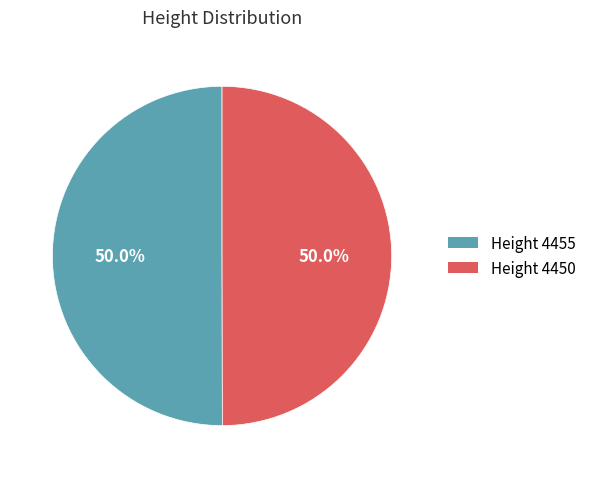

How many slices are in this pie chart?

2